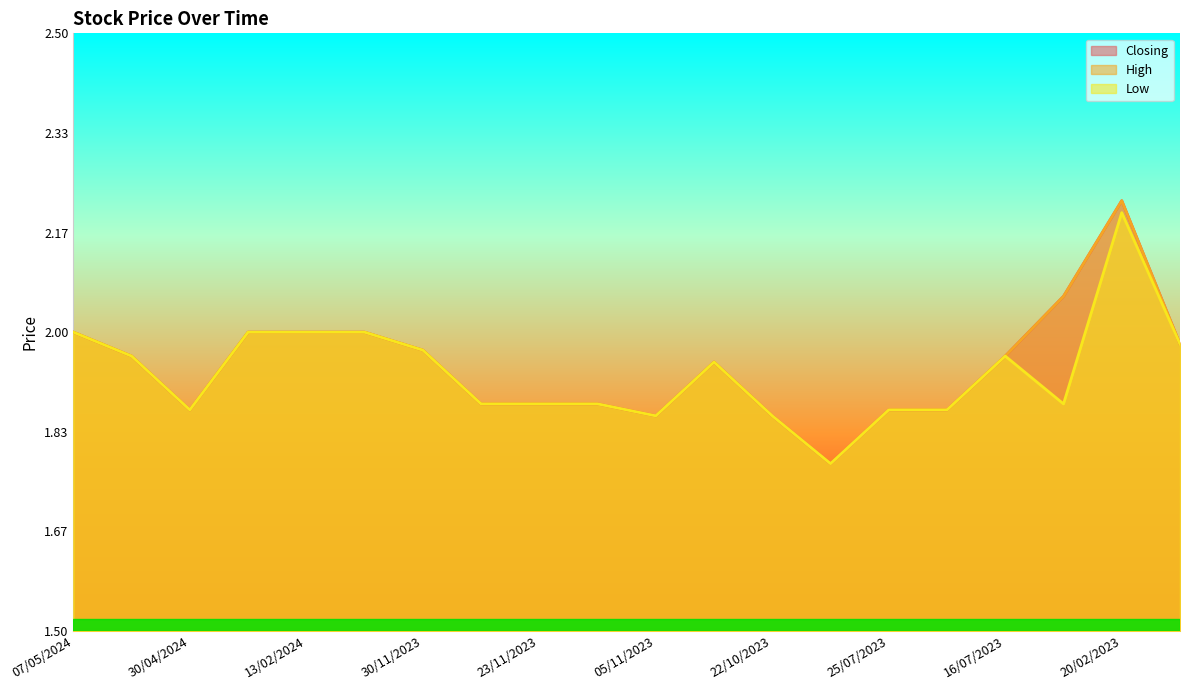

True or false: Low and High intersect in this chart.

False